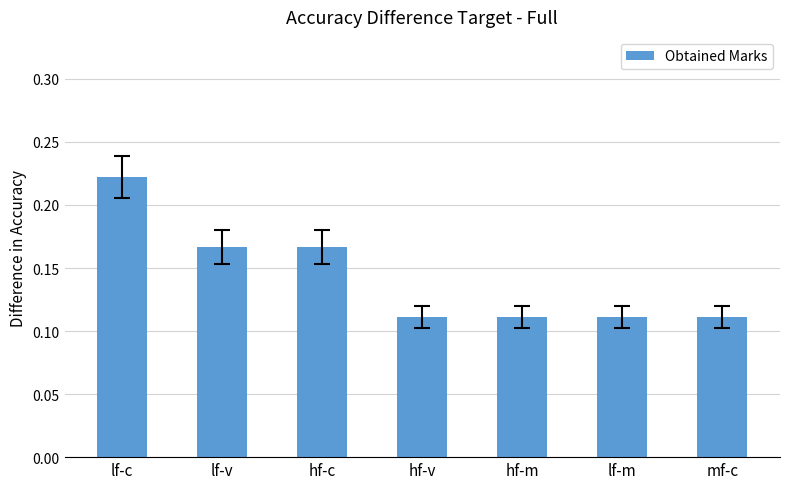

How many bars are there in total?

7